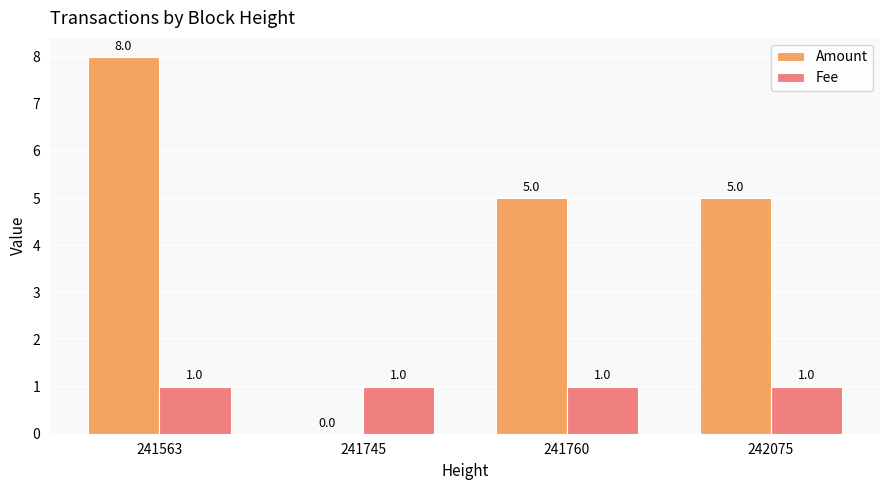

What is the sum of the Fee values at 241745 and 241760?

2